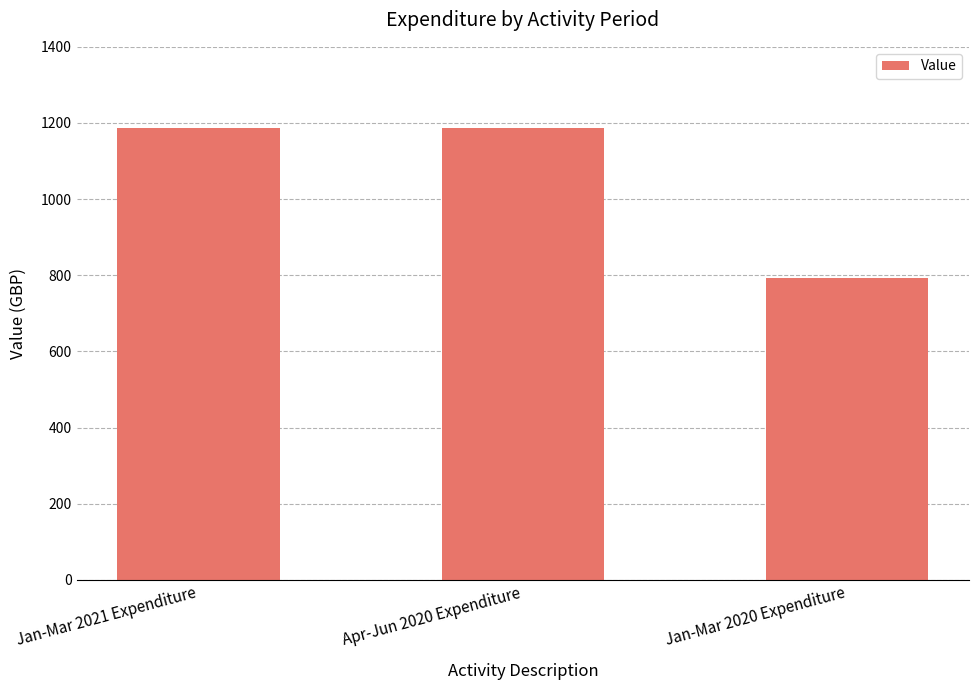

Which category has the lowest value across all series?

Jan-Mar 2020 Expenditure